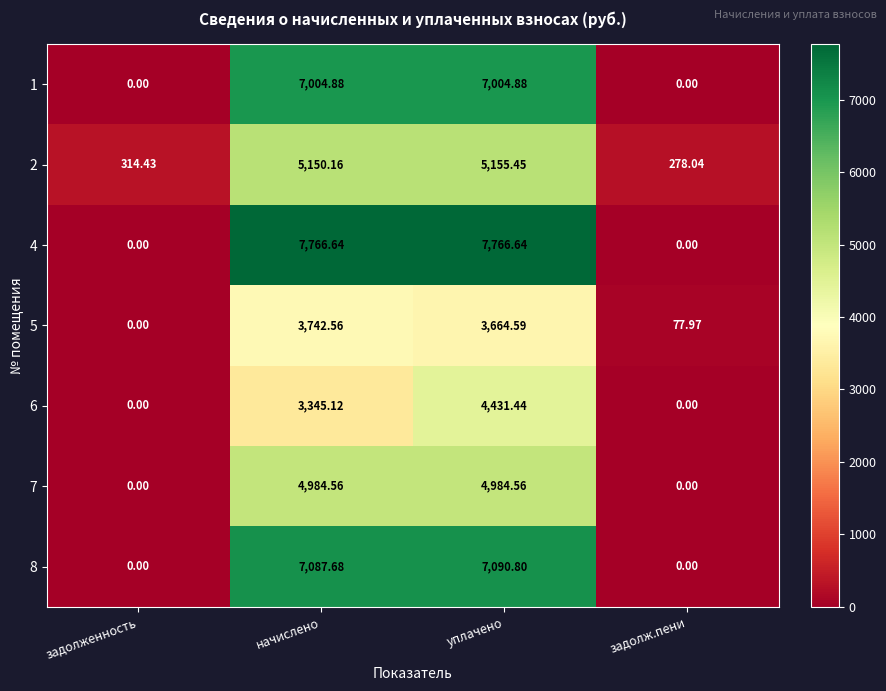

At which category is the sum across all series the highest?

уплачено